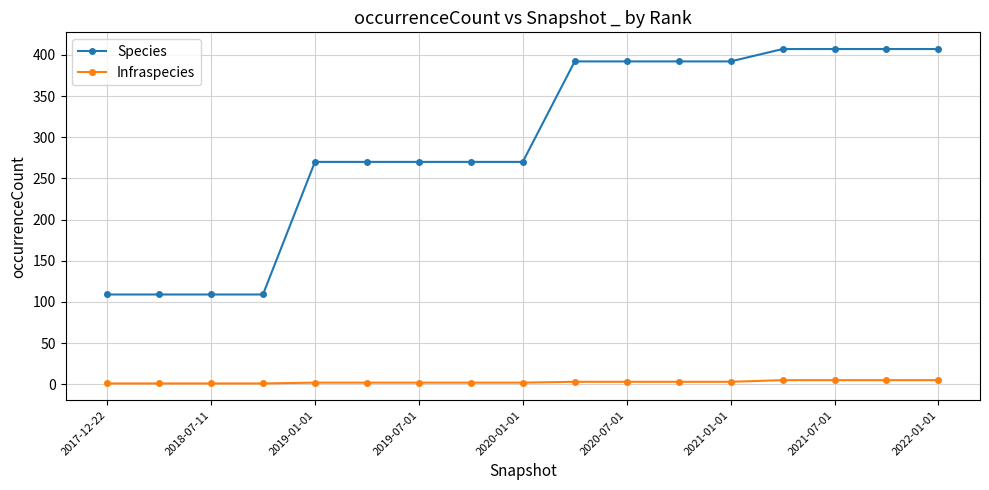

What is the smallest value displayed?

1